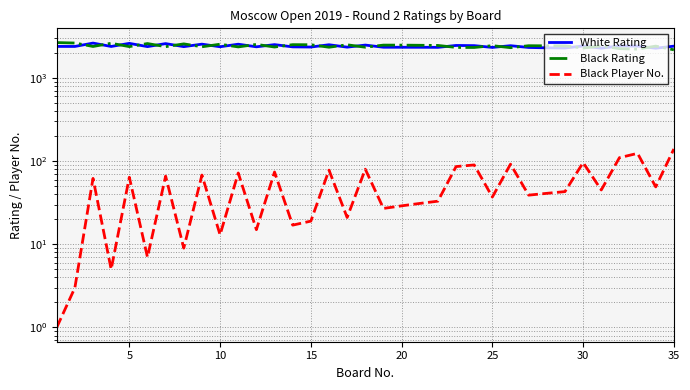

Is this an area chart (filled region under the line)?

No